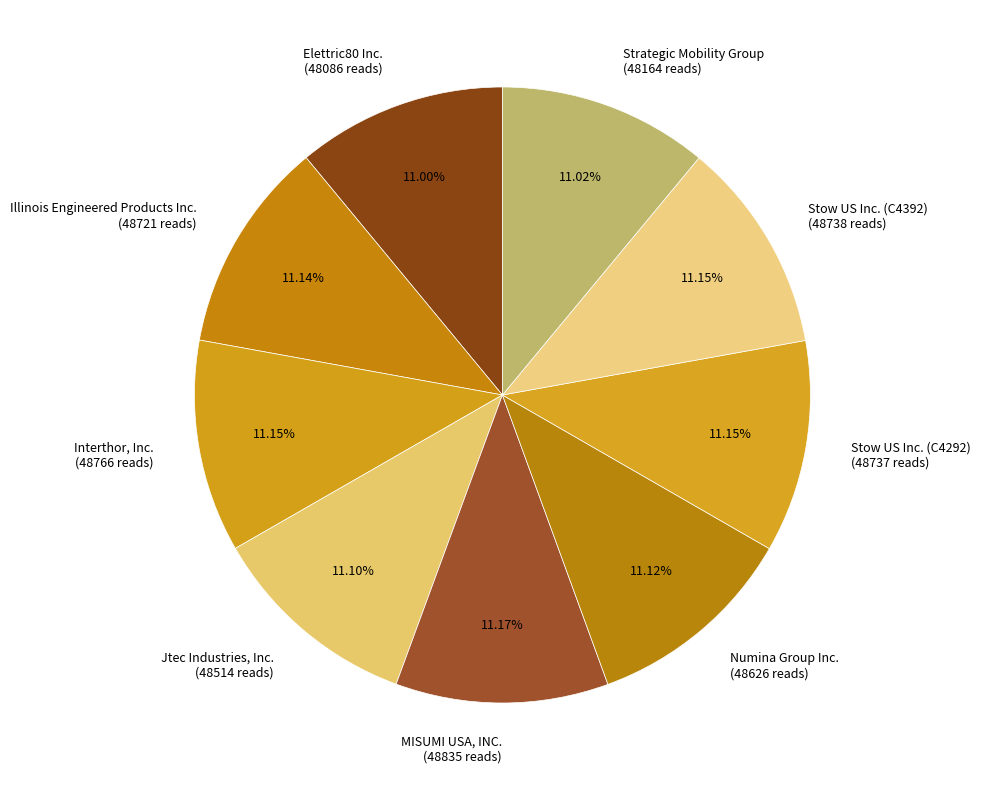

What is the total percentage of Numina Group Inc. and Stow US Inc. (C4292)?

22.3%